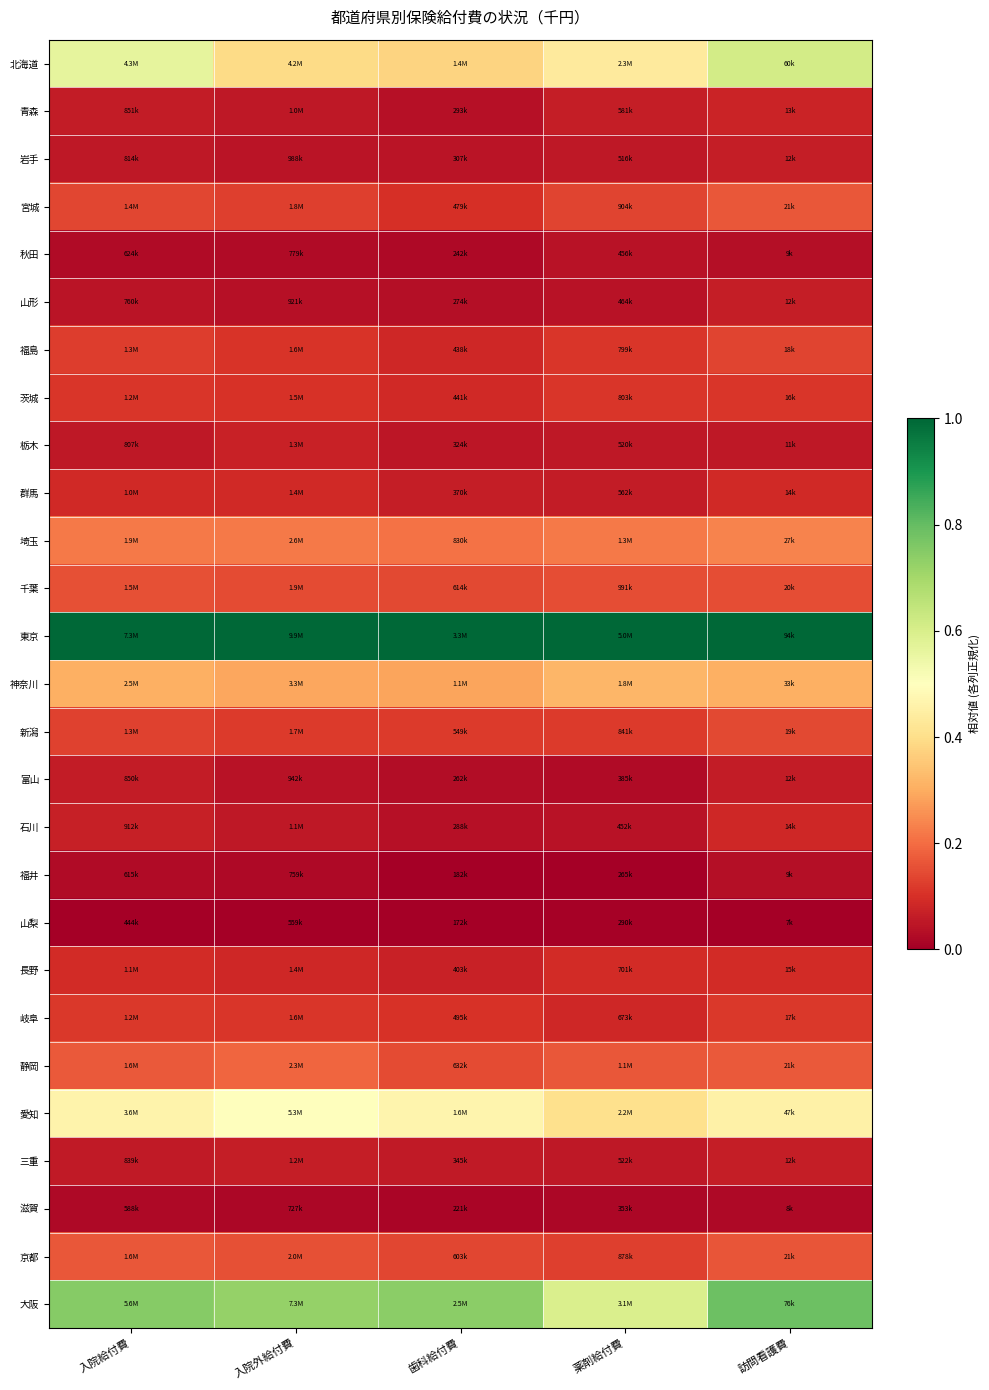

List the series in order of their peak value, highest first.

東京, 大阪, 北海道, 愛知, 神奈川, 埼玉, 静岡, 宮城, 京都, 千葉, 新潟, 福島, 岐阜, 茨城, 長野, 群馬, 石川, 青森, 栃木, 山形, 三重, 岩手, 富山, 秋田, 福井, 滋賀, 山梨